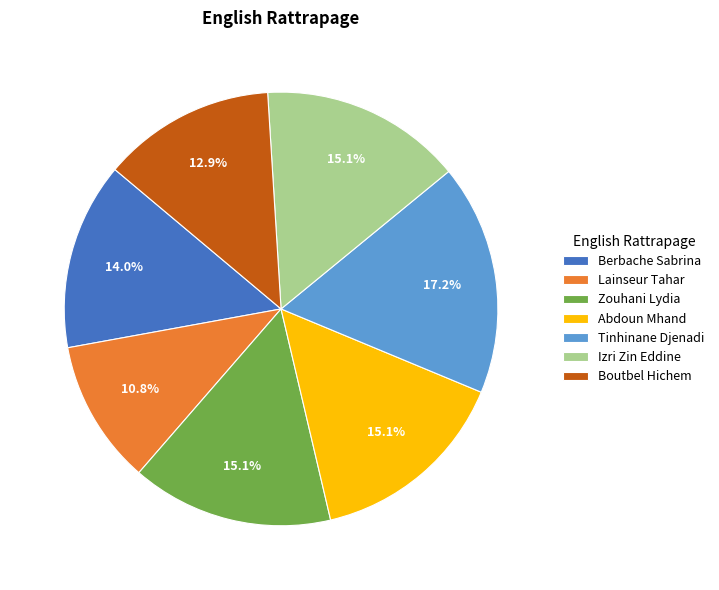

Which has a higher value, Boutbel Hichem or Lainseur Tahar?

Boutbel Hichem